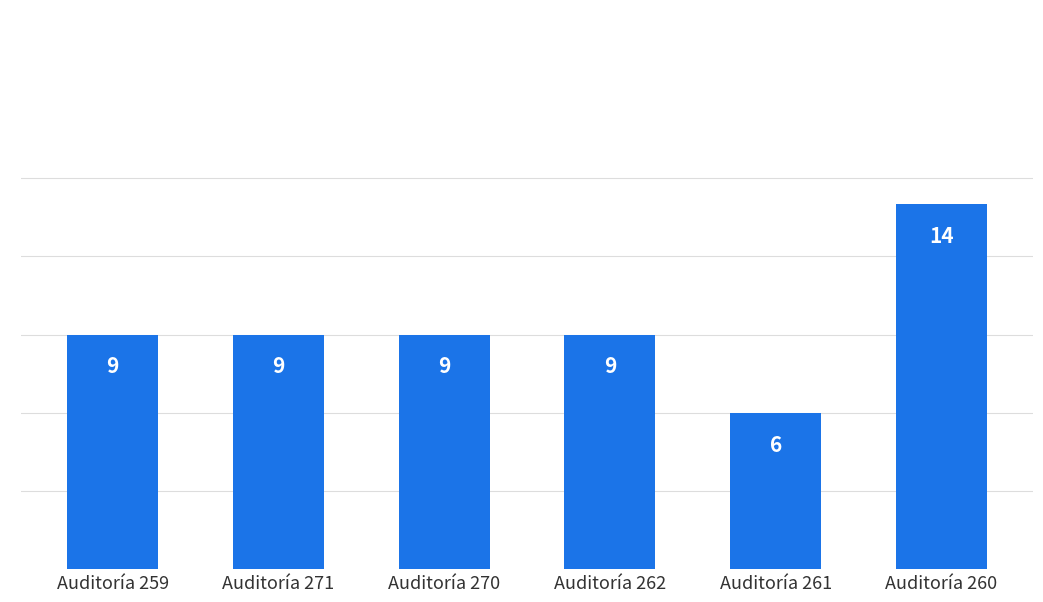

Count the values in the range 9 to 10.

4